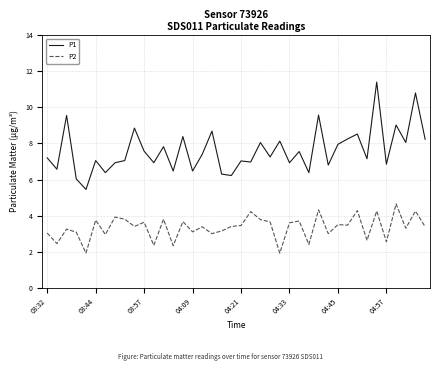

What is the minimum value shown in the chart?

1.9